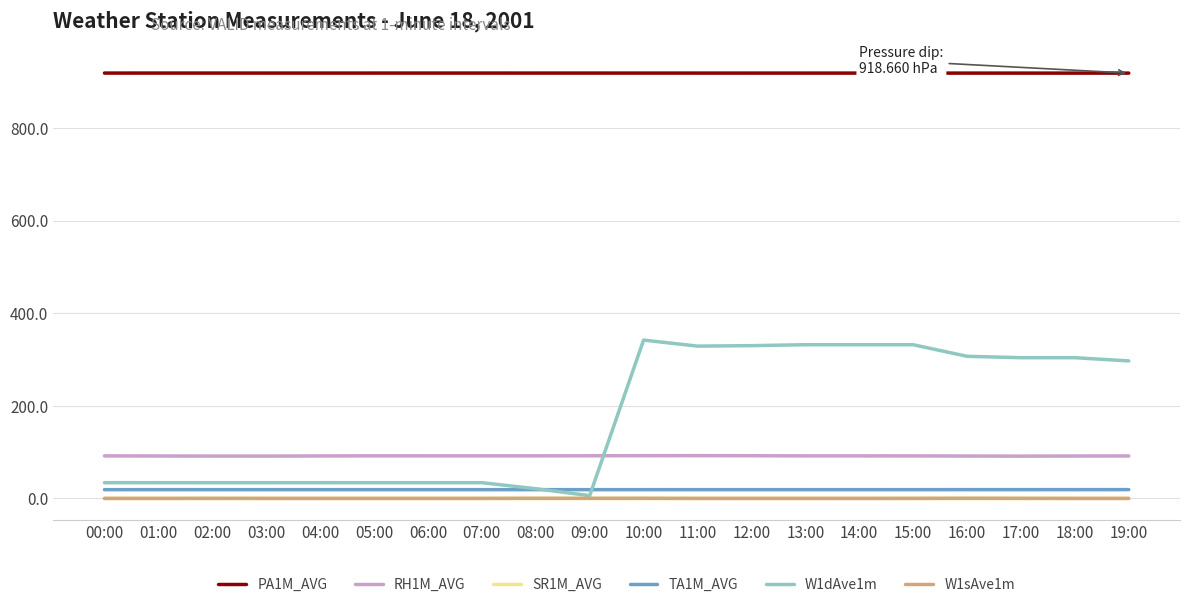

What is the difference between the second highest and minimum values in the RH1M_AVG series?

1.0